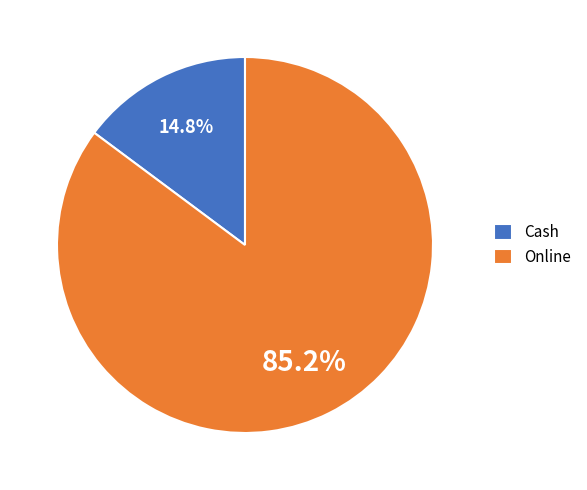

Combined, do Online and Cash account for over 50%?

Yes